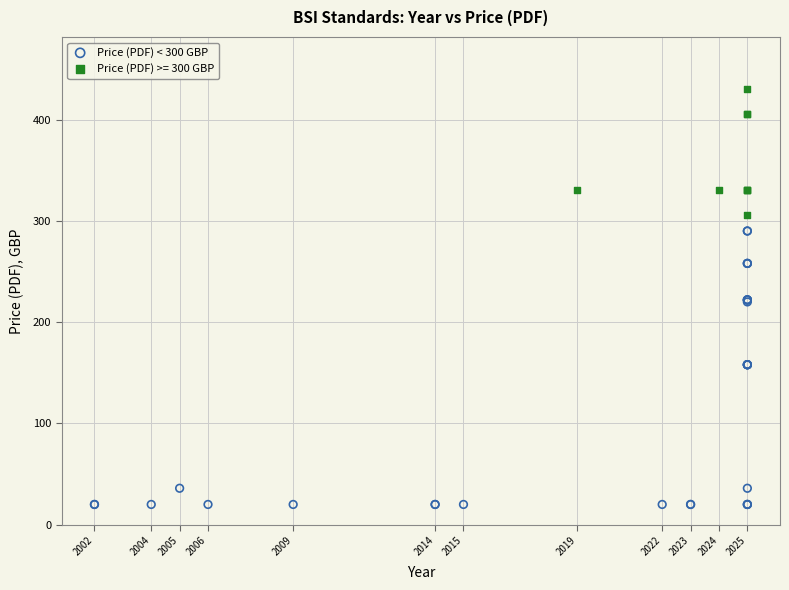

Which series contains the lowest Y value?

Price (PDF) < 300 GBP